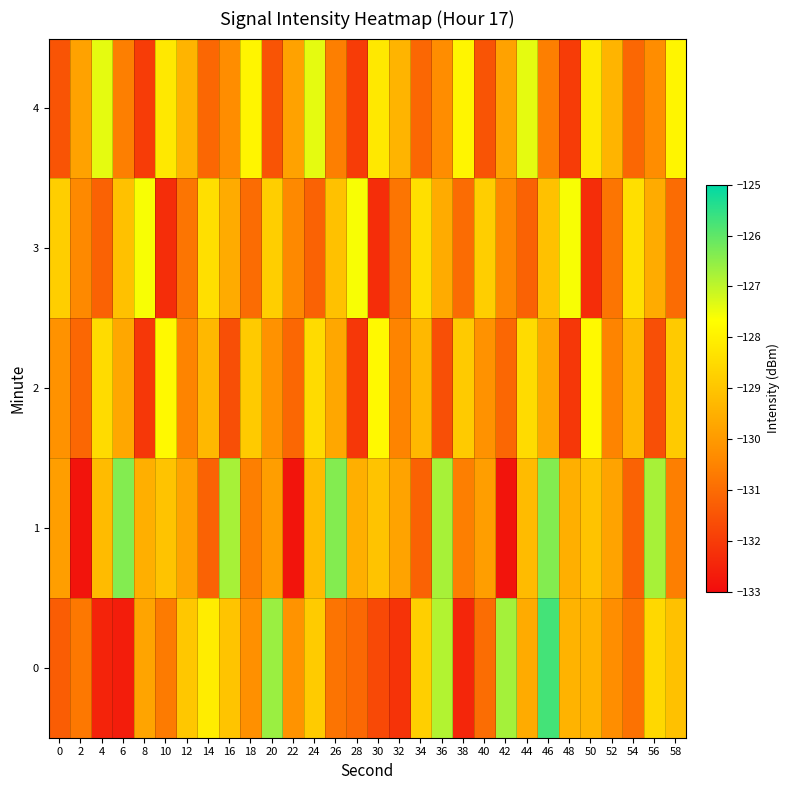

List the series in order of their peak value, highest first.

0, 1, 4, 3, 2